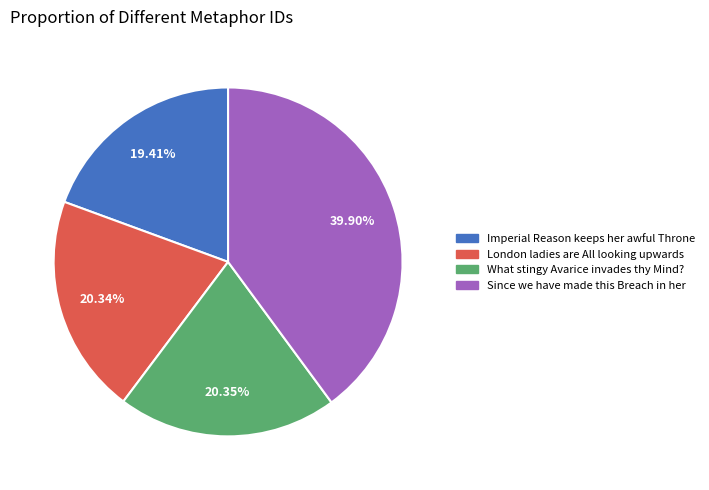

Which category has the smallest portion of the pie?

Imperial Reason keeps her awful Throne